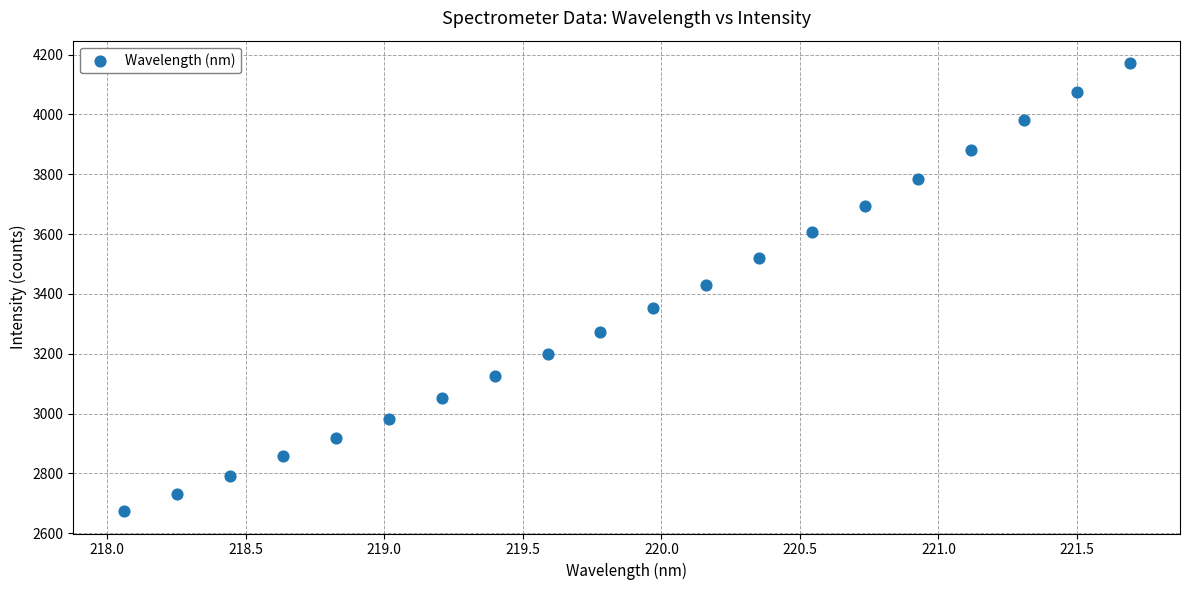

What is the range of Y values (max minus min)?

1497.3